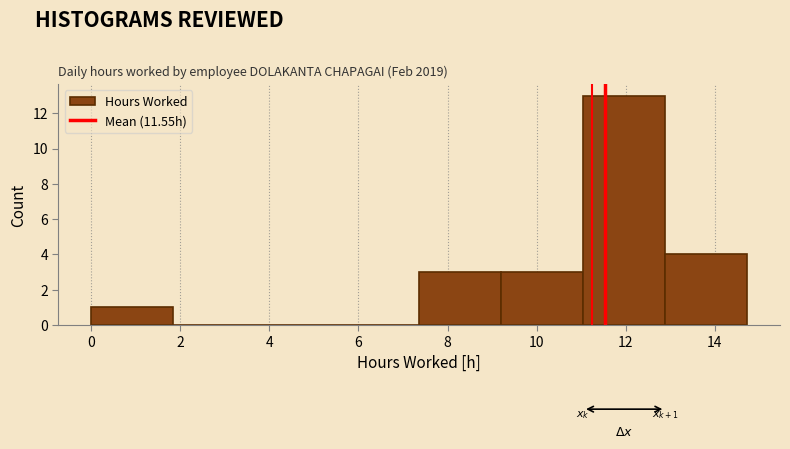

Over which range of the x-axis is the bar tallest?

11.0 to 12.8